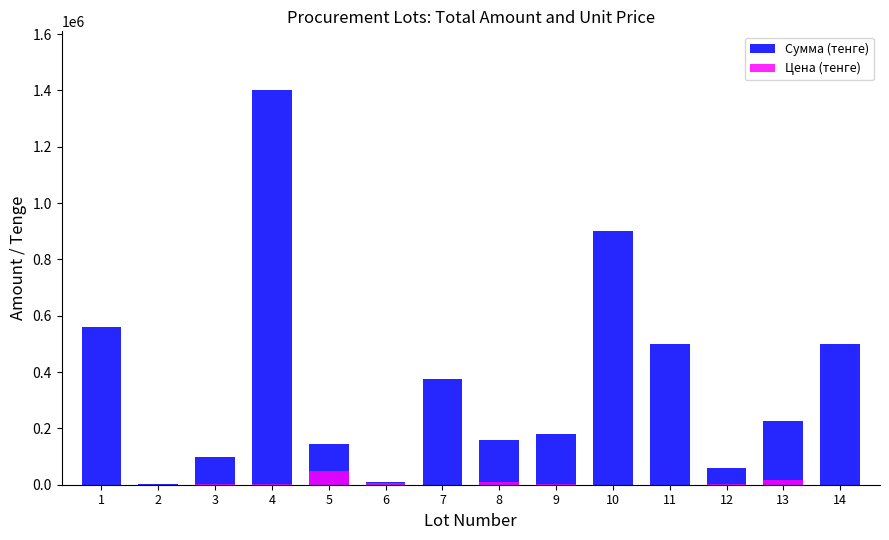

How many groups of bars are there?

14